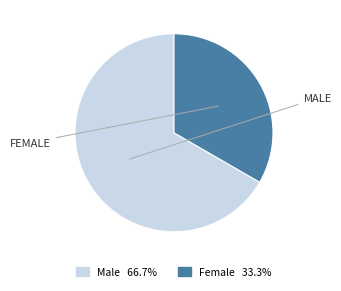

Does any single category account for the majority?

Yes